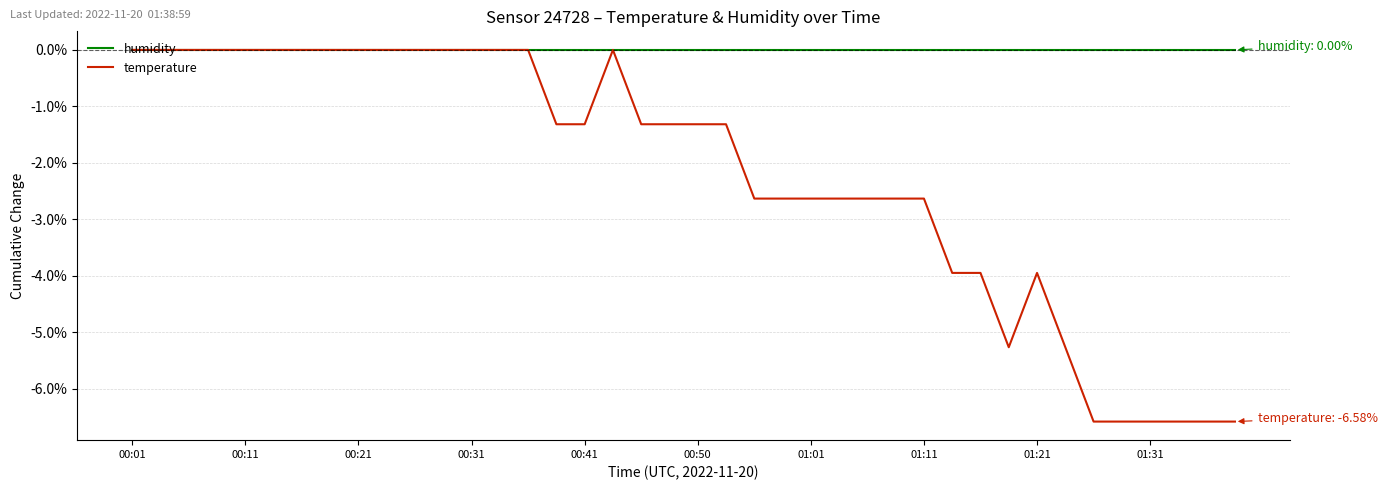

Which series has the widest spread of values?

temperature